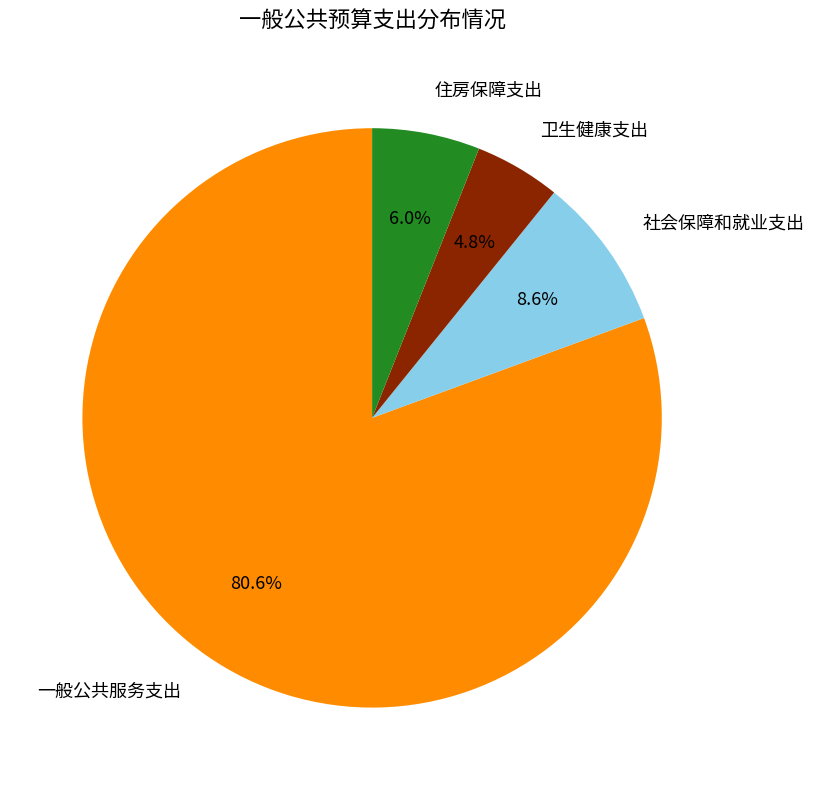

How many segments does this pie chart have?

4